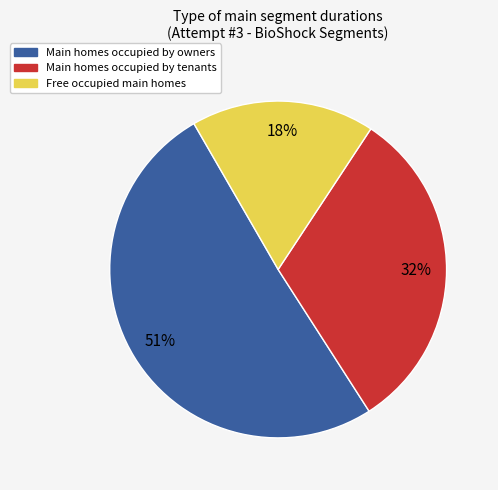

How many segments does this pie chart have?

3